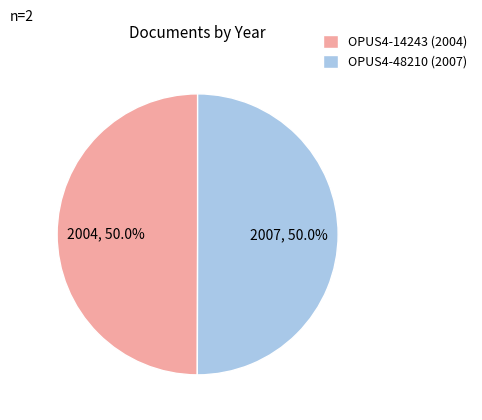

Combined, what portion of the pie is OPUS4-14243 (2004) and OPUS4-48210 (2007)?

100.0%